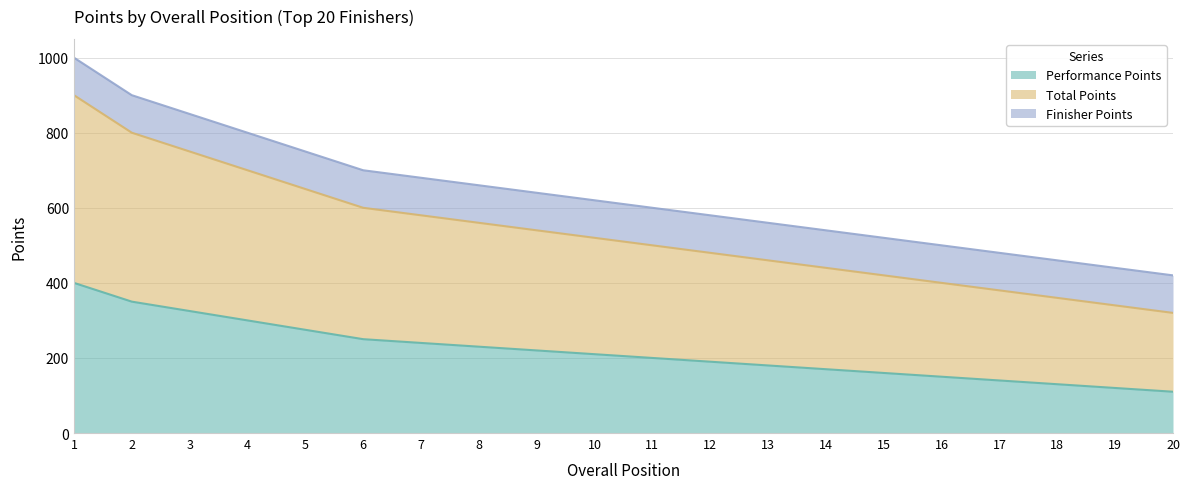

What is the difference between the maximum and minimum values in the Total Points series?

580